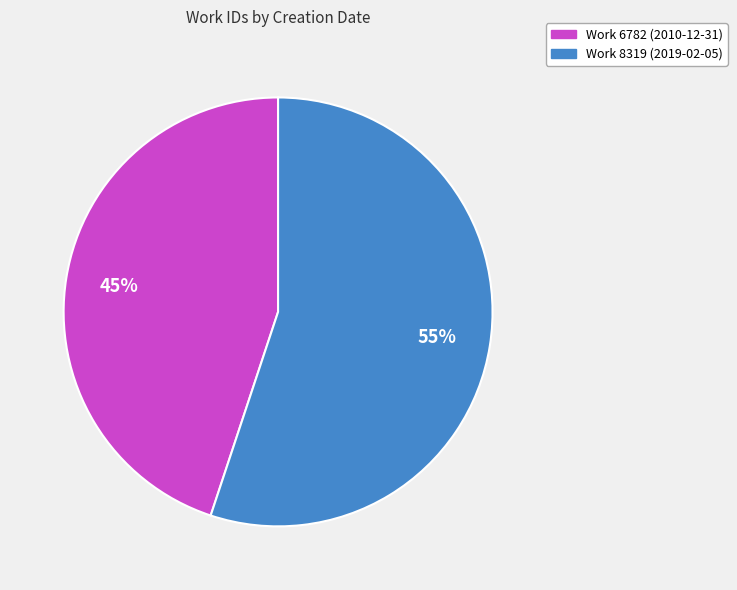

How many slices are in this pie chart?

2